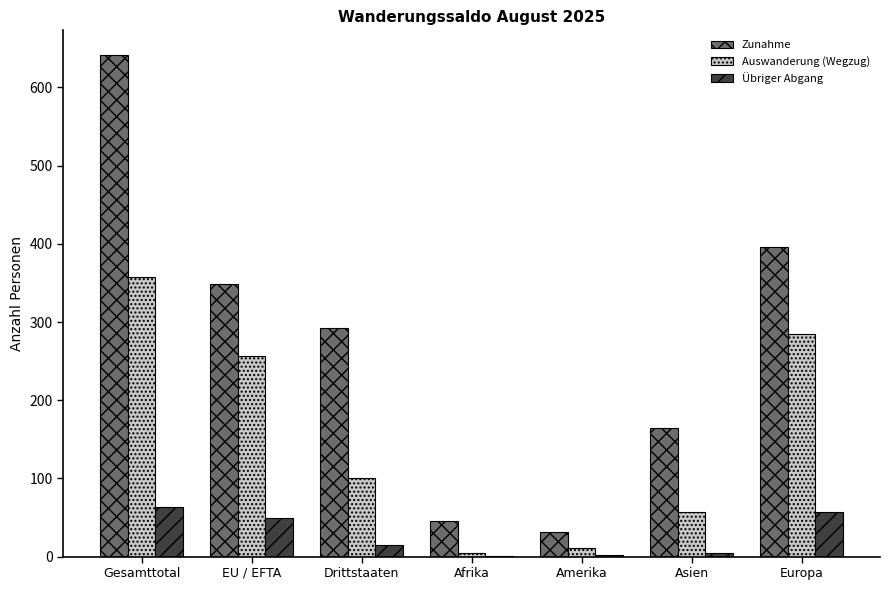

What are all the series names shown in the legend?

Zunahme, Auswanderung (Wegzug), Übriger Abgang